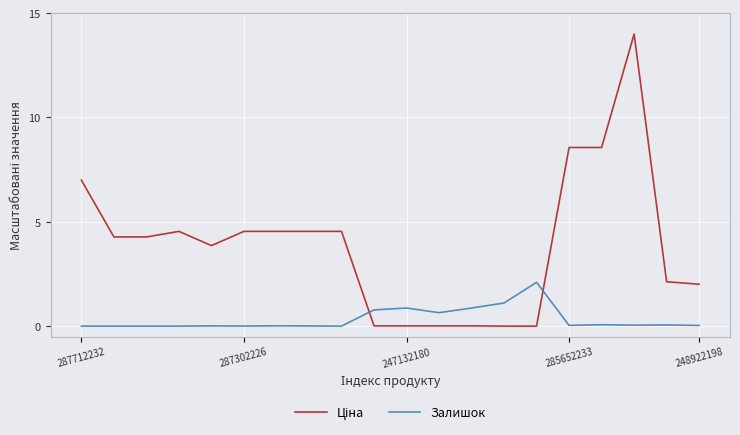

Does the chart display data point markers on the line(s)?

No